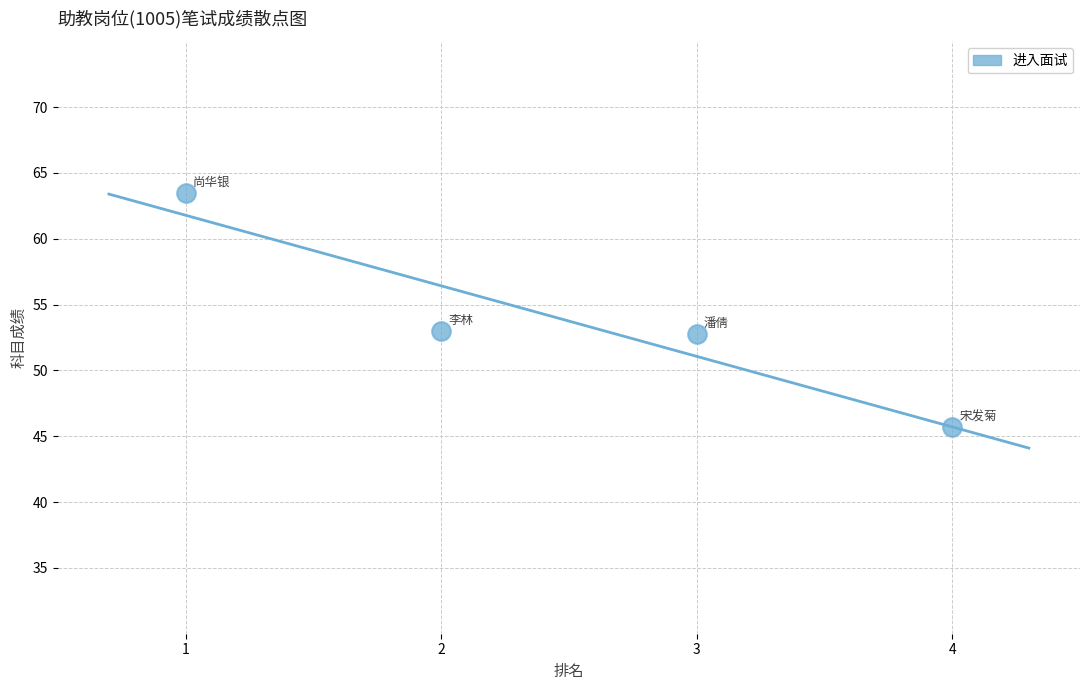

What is the average Y value?

53.8